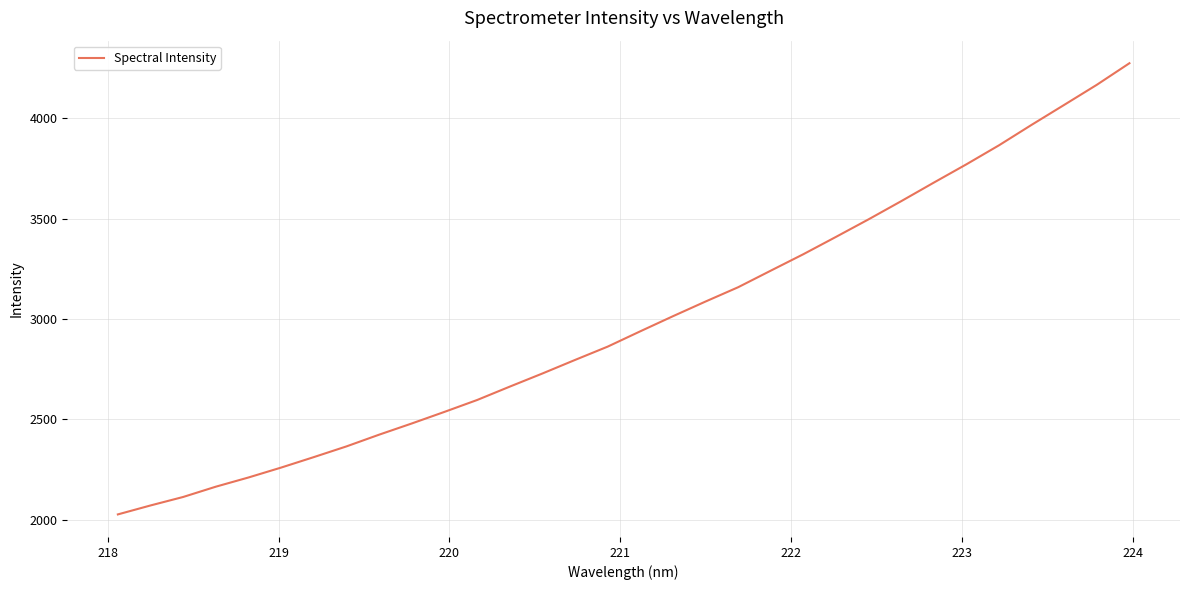

What is the difference between the maximum and minimum values?

2246.3